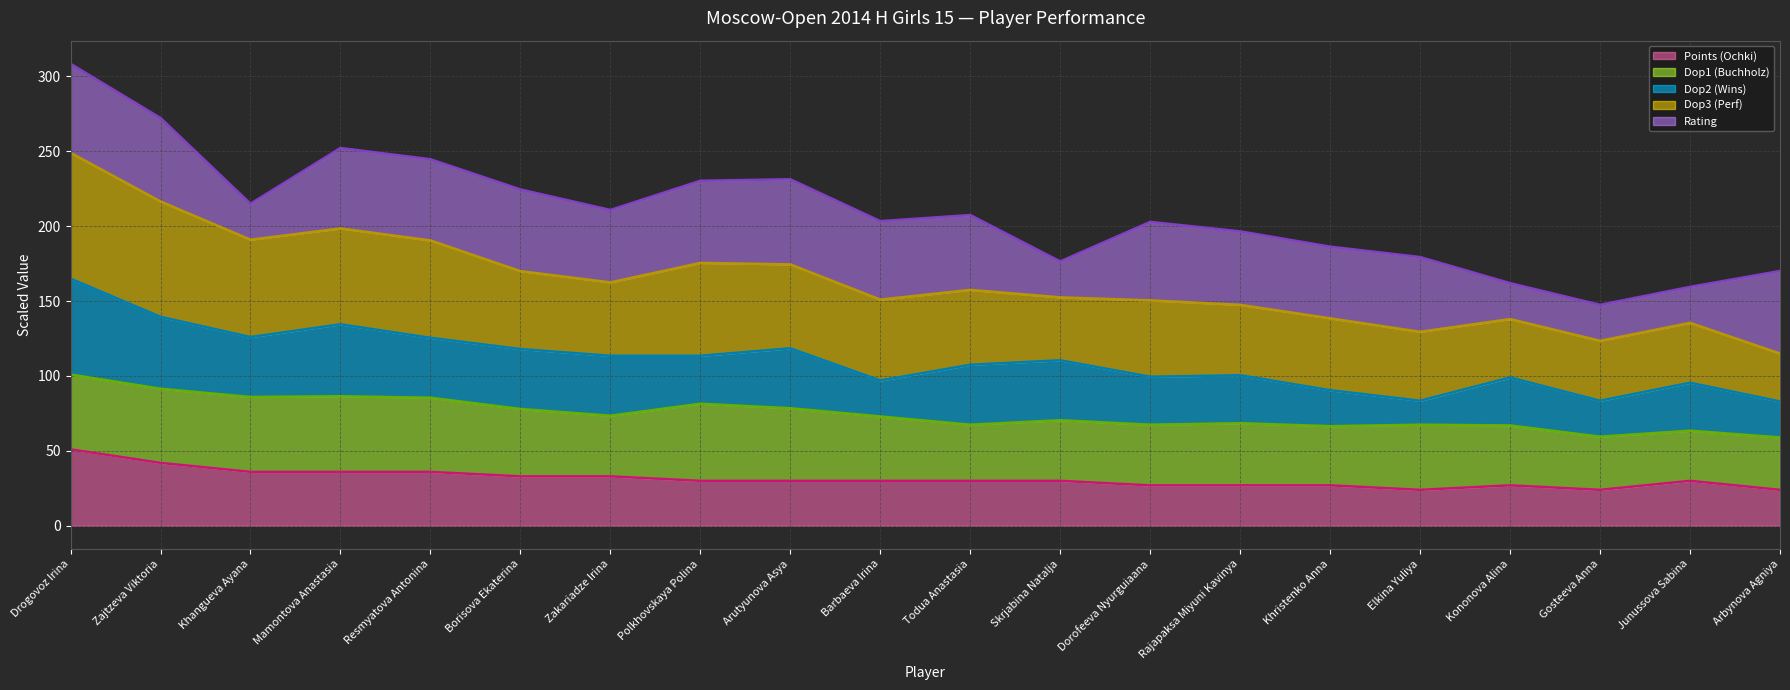

True or false: Points (Ochki) has a value of 42 at Zajtzeva Viktoria.

True